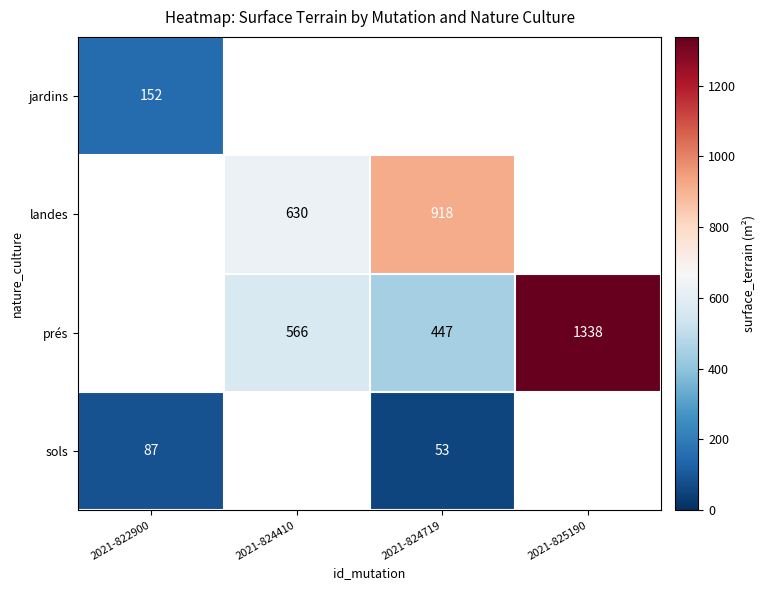

At how many categories does at least one series exceed 807?

2